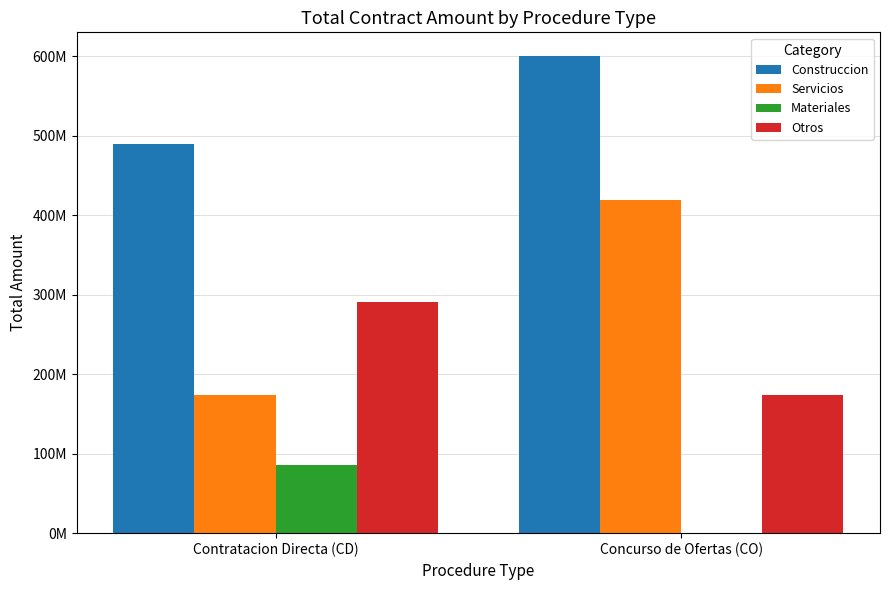

What is the lowest value of the Construccion series?

489530969